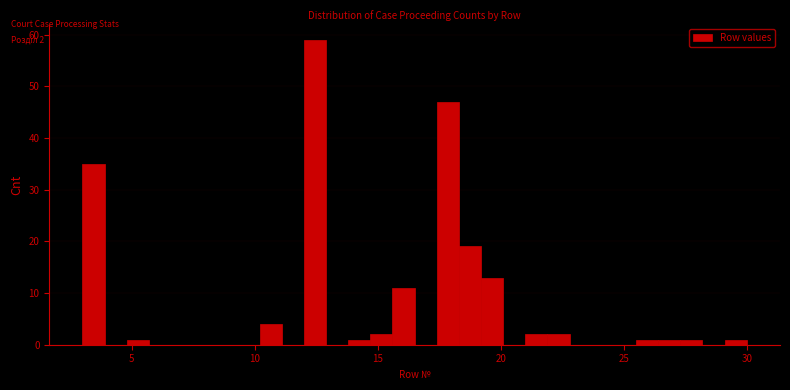

Read against the x-axis, roughly where is the centre of the tallest bar?

12.5